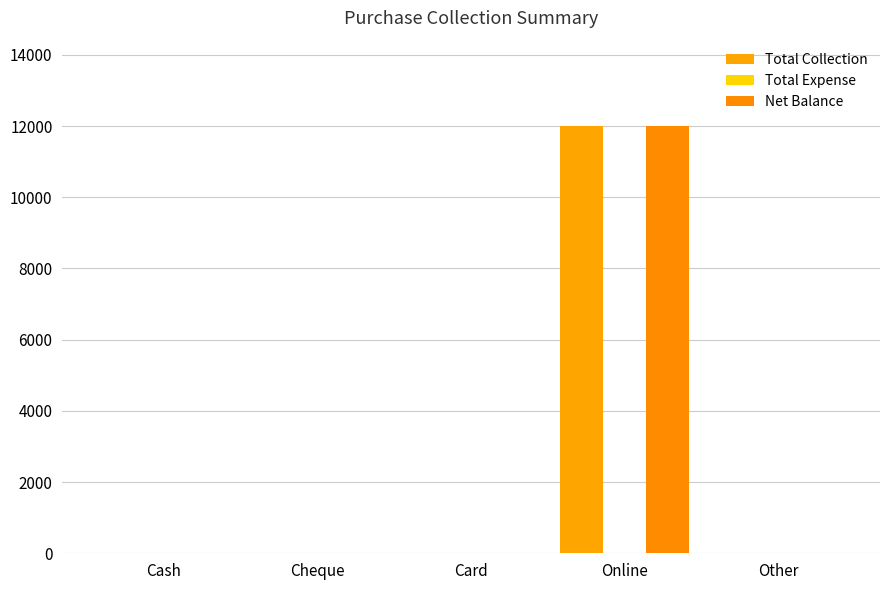

What is the label of the 2nd bar from the right?

Online